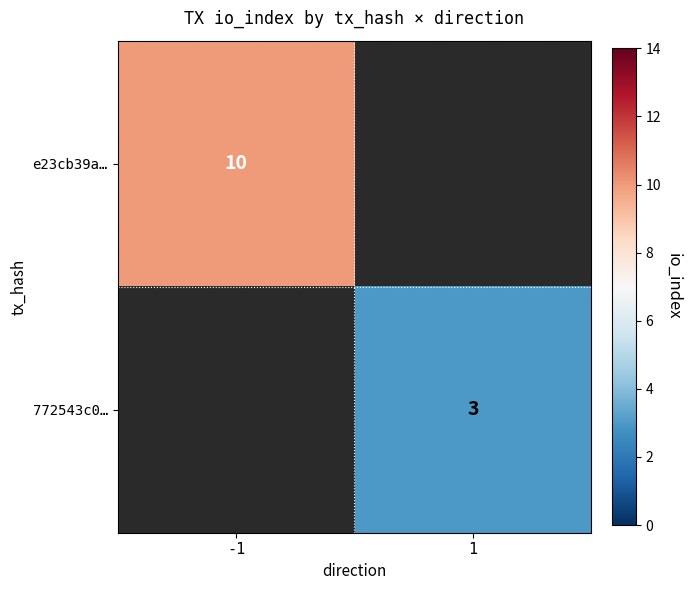

Which category has the highest value across all series?

-1